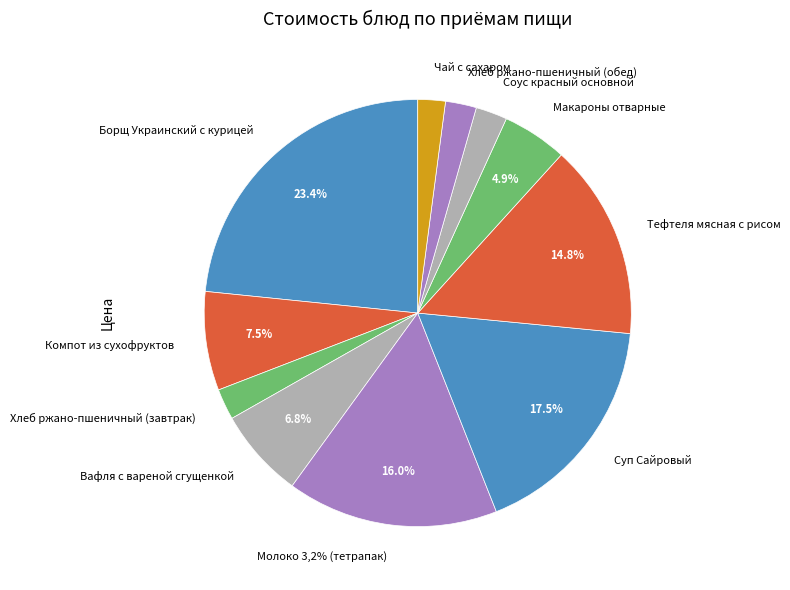

Which has a higher value, Тефтеля мясная с рисом or Молоко 3,2% (тетрапак)?

Молоко 3,2% (тетрапак)